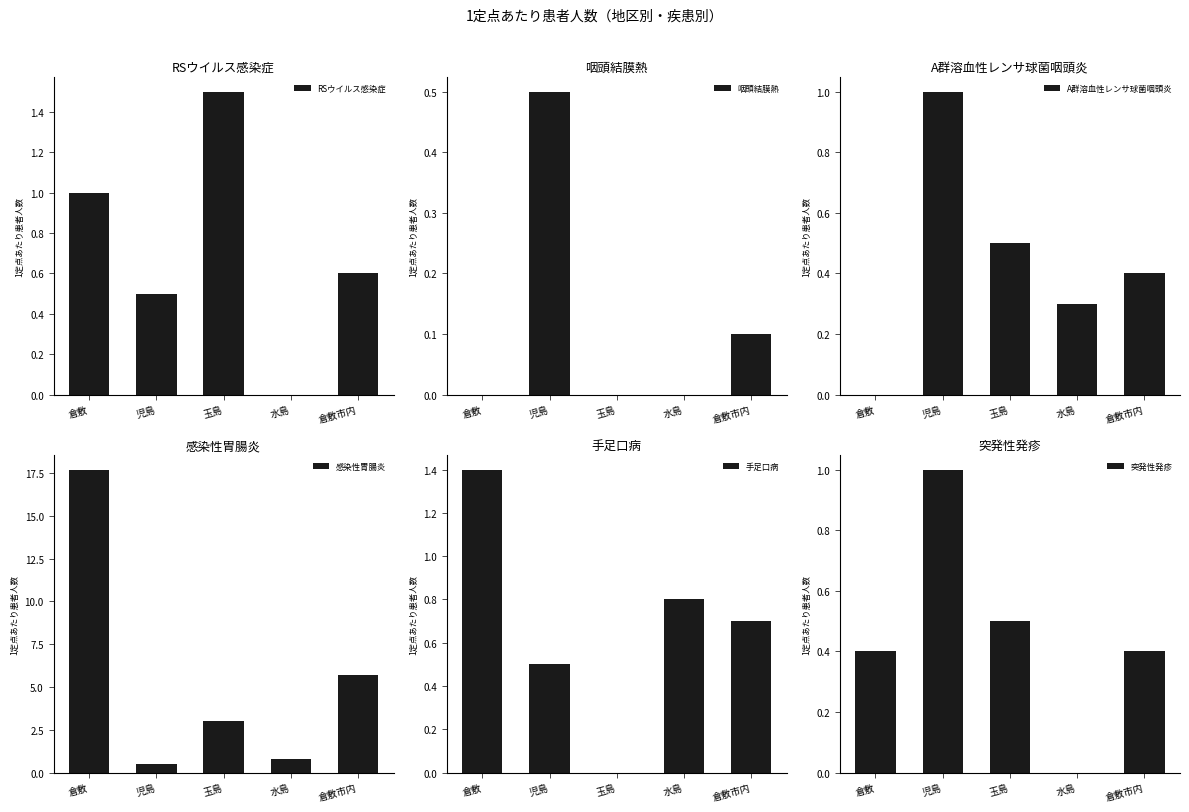

What is the sum of all 咽頭結膜熱 values?

0.6